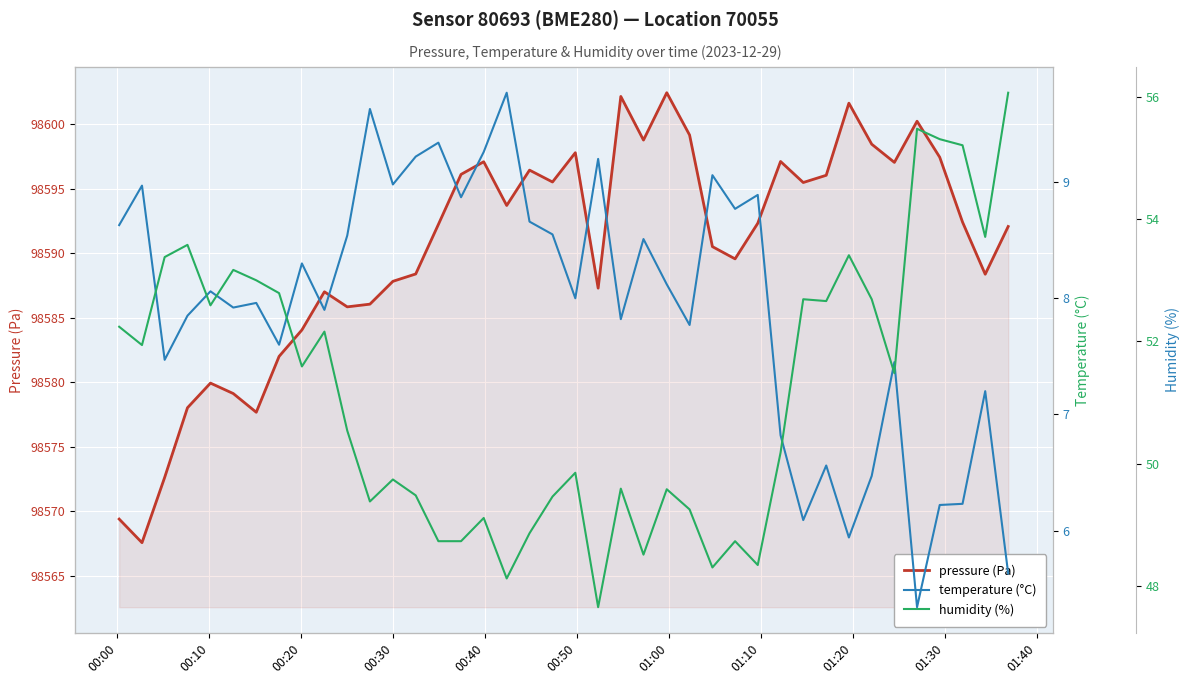

Rank the series at 00:30 from highest to lowest value.

pressure (Pa), humidity (%), temperature (°C)